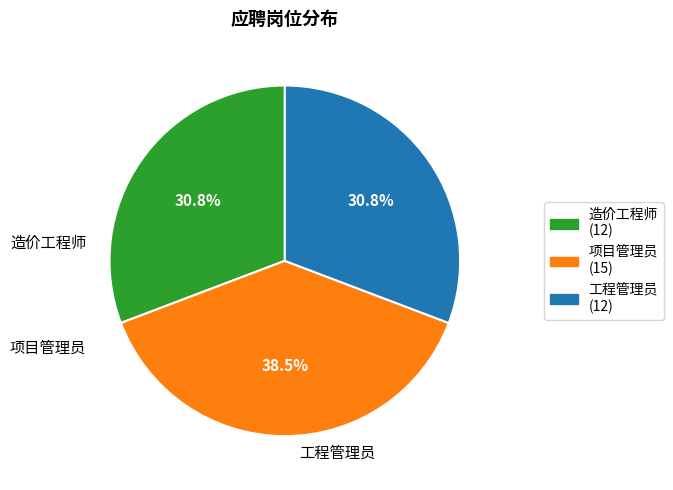

Is it true that 工程管理员 is 31% of the pie?

True